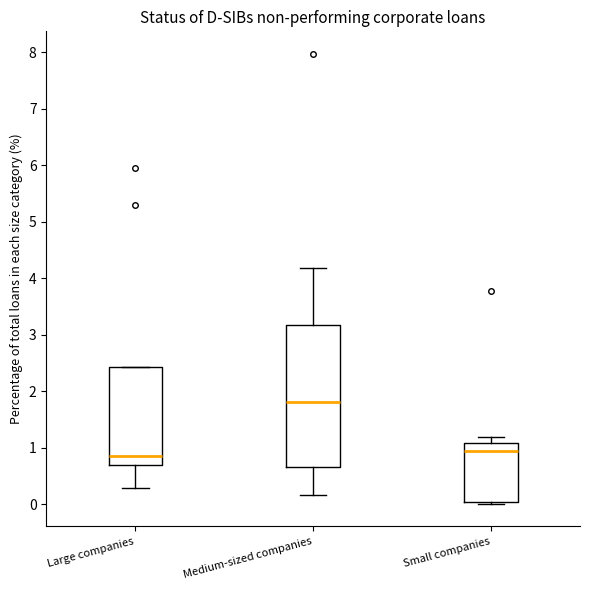

Where is the upper edge of the box for Small companies on the y-axis? The values are not printed on the chart, so give them approximately, as read against the axis.

1.1